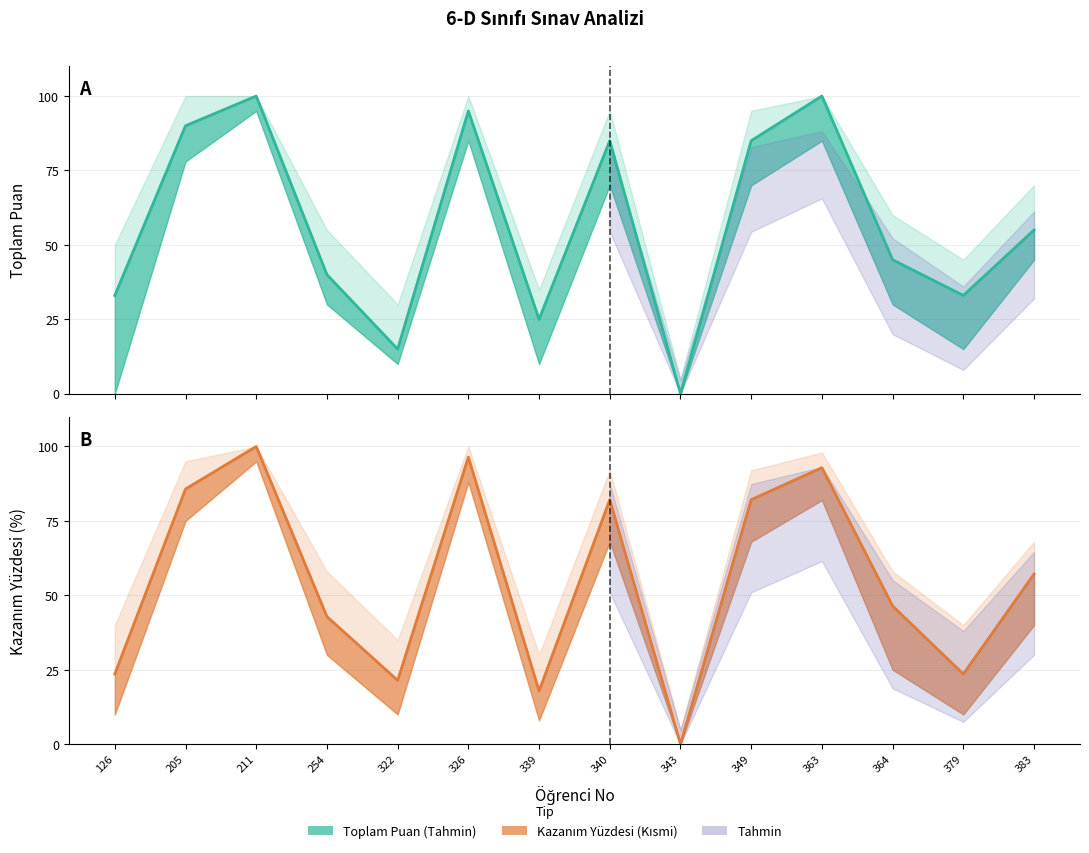

Which series has the largest total across all categories?

Toplam Puan (orta)